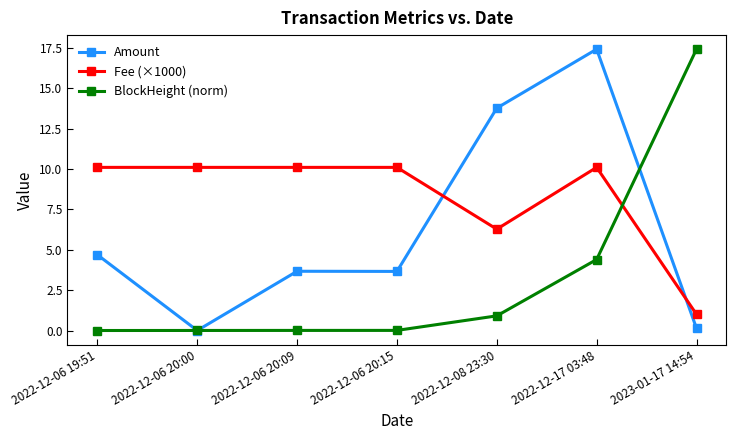

Where is Amount nearest to the value 8?

2022-12-06 19:51